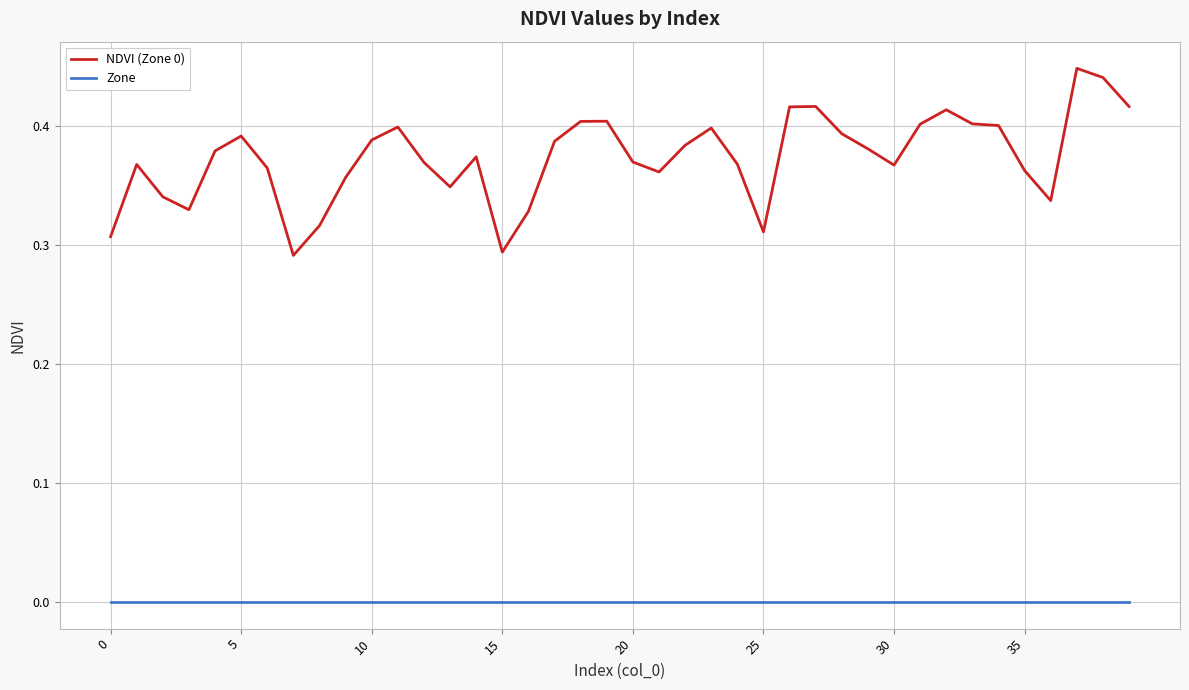

Which series has the largest total across all categories?

NDVI (Zone 0)